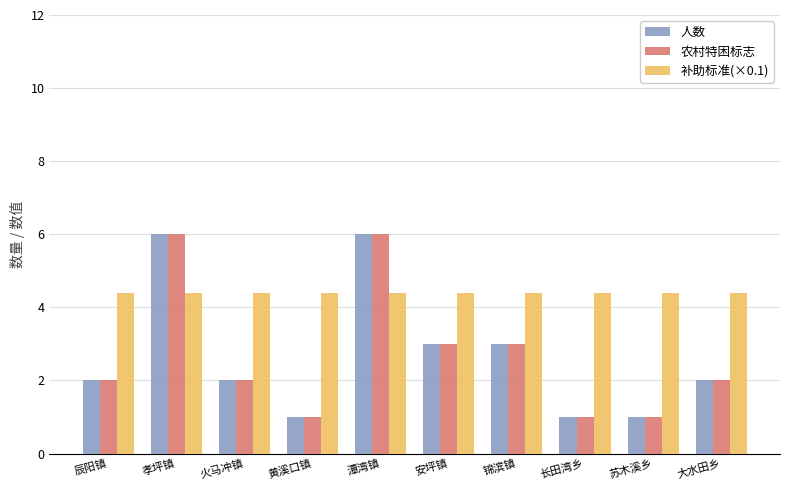

What is the total value across all series at 火马冲镇?

8.4